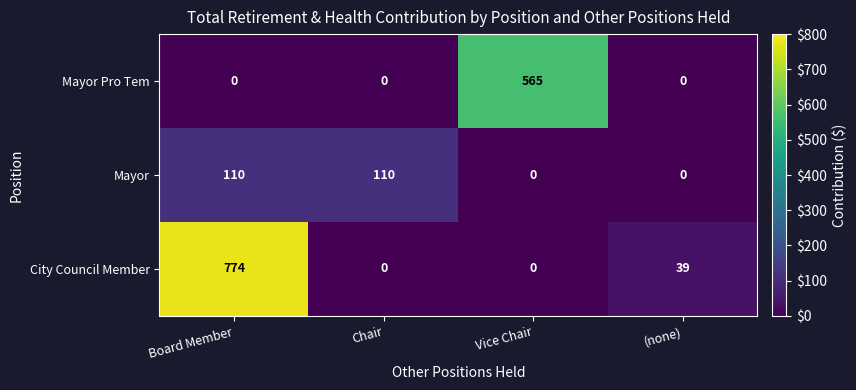

Rank the series by their average value, from lowest to highest.

Mayor, Mayor Pro Tem, City Council Member